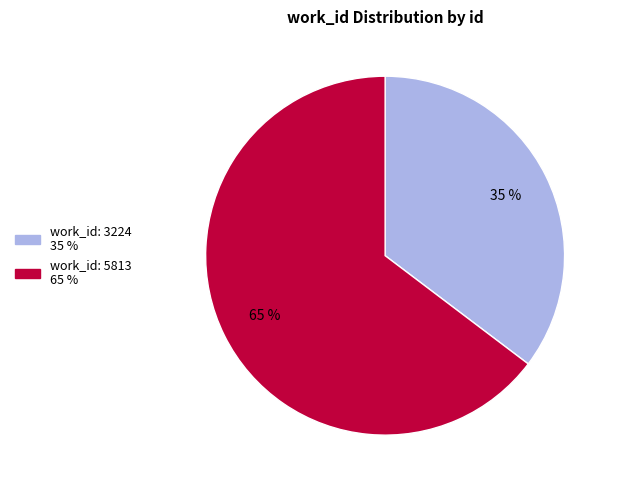

To the nearest percent, what percentage of the pie is work_id: 5813?

65%